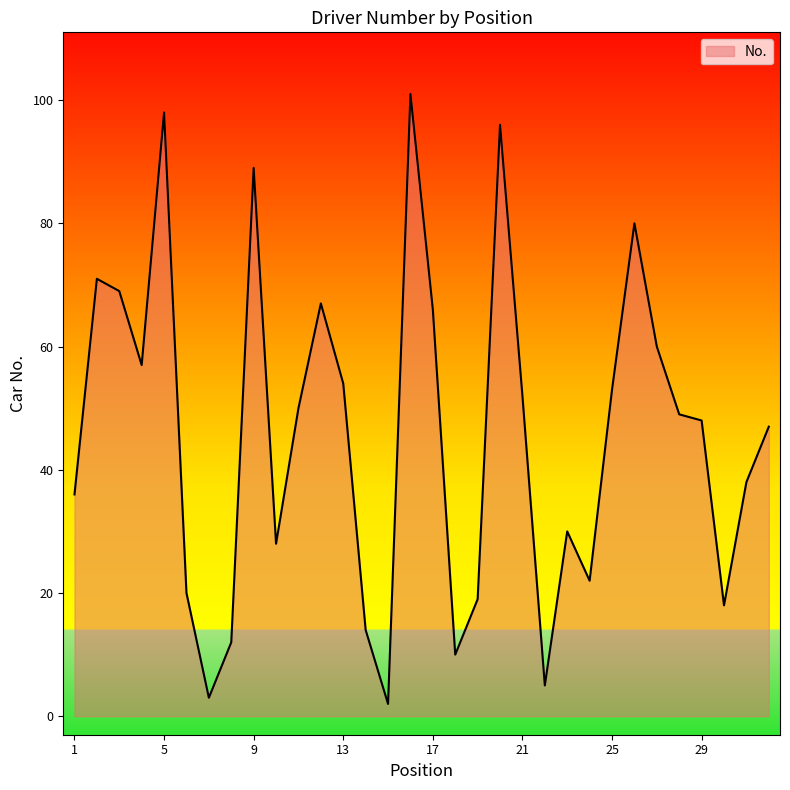

What is the difference between the maximum and minimum values?

99